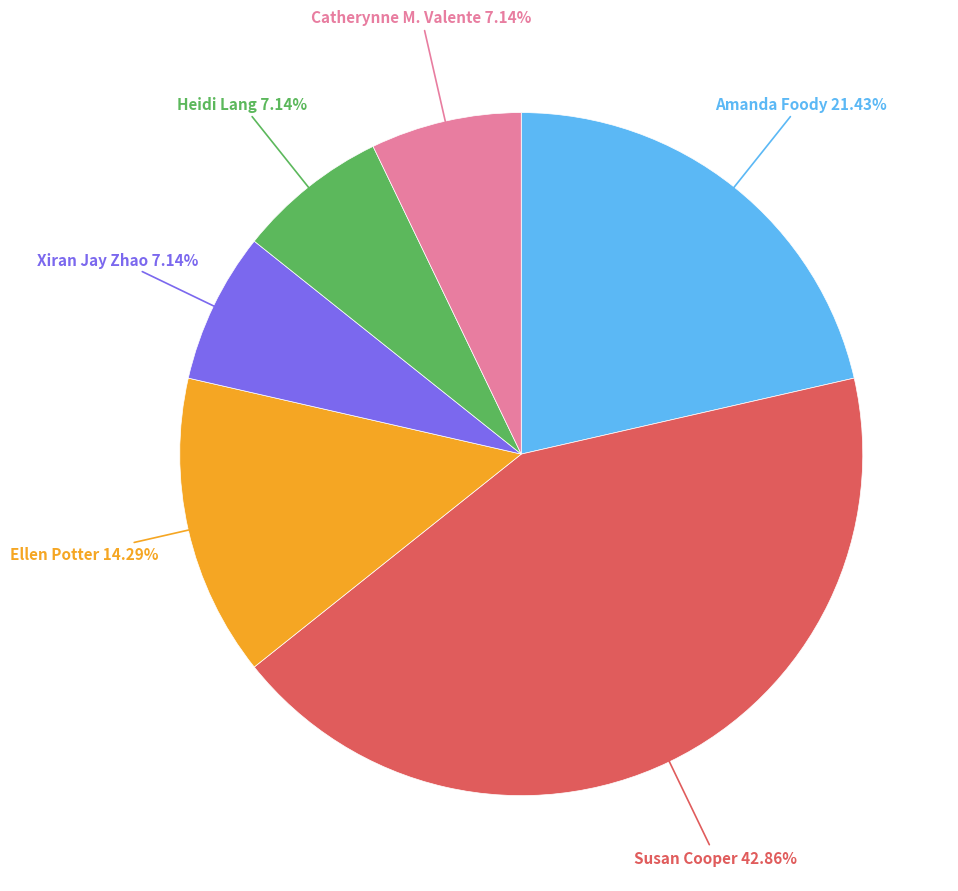

Is there a majority slice in this chart?

No